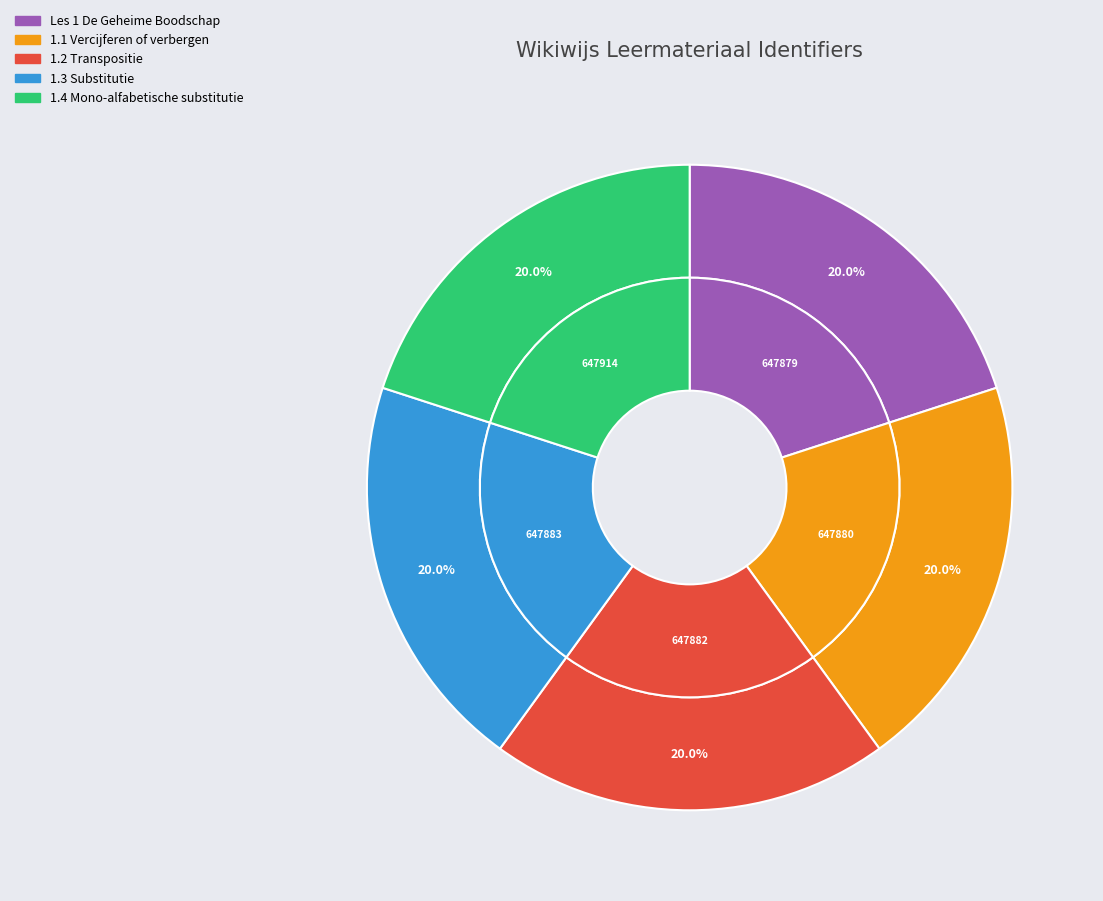

True or false: 1.4 Mono-alfabetische substitutie accounts for 27% of the total.

False